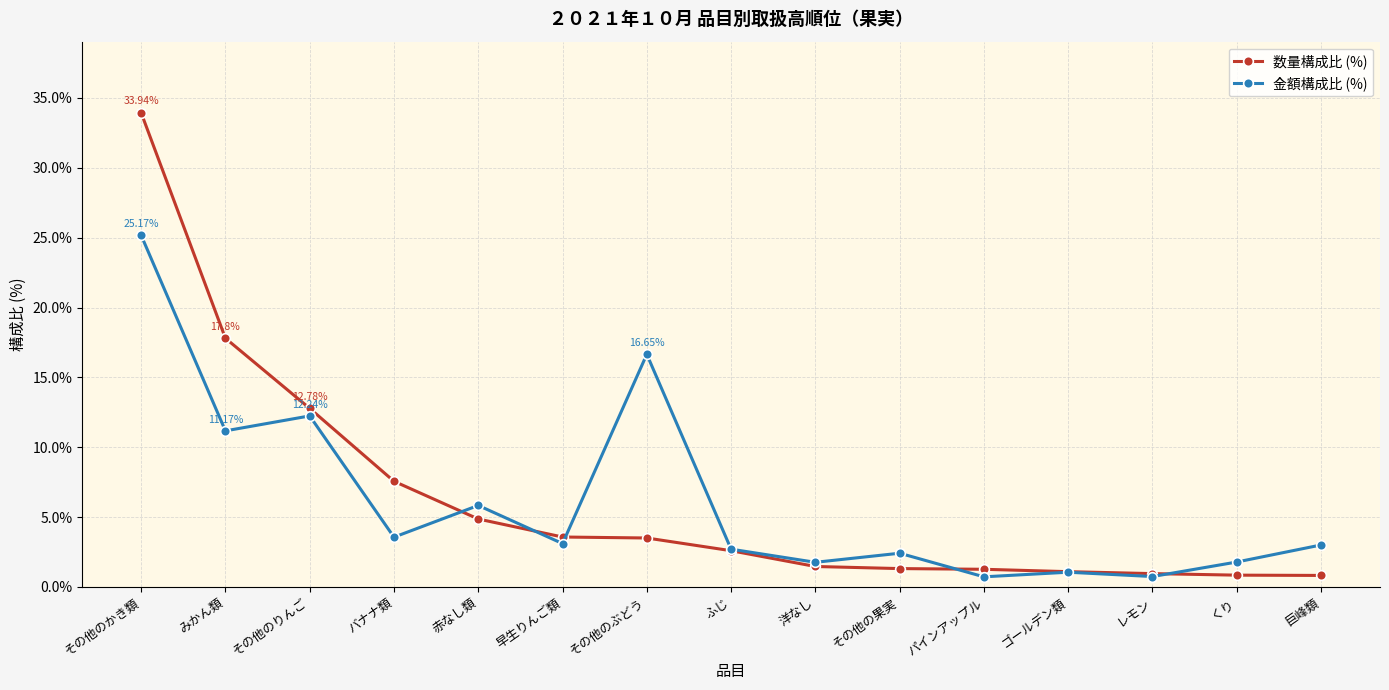

Is this an area chart (filled region under the line)?

No